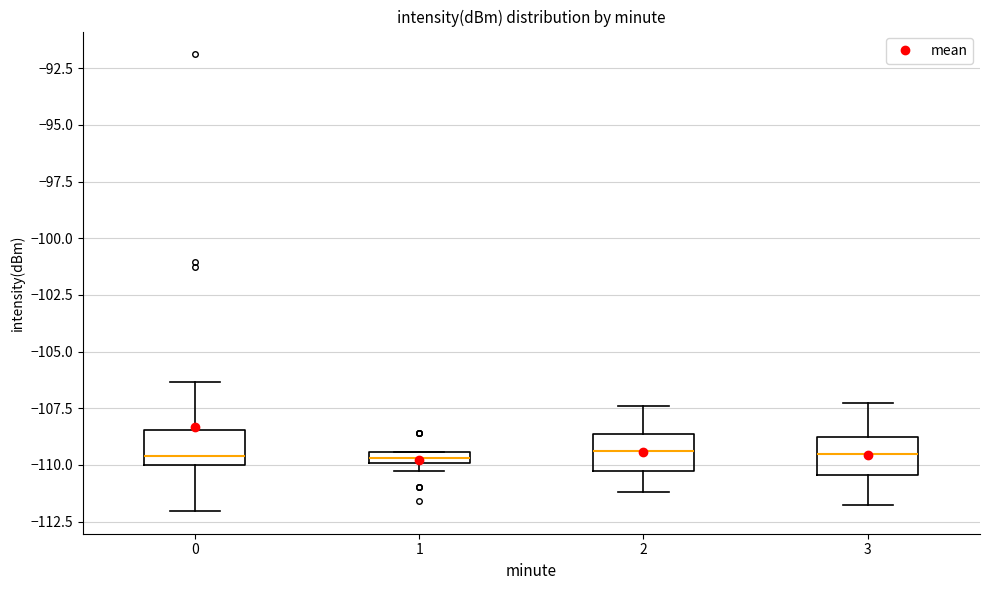

Where is the upper edge of the box at x = 1 on the y-axis? The values are not printed on the chart, so give them approximately, as read against the axis.

-109.5